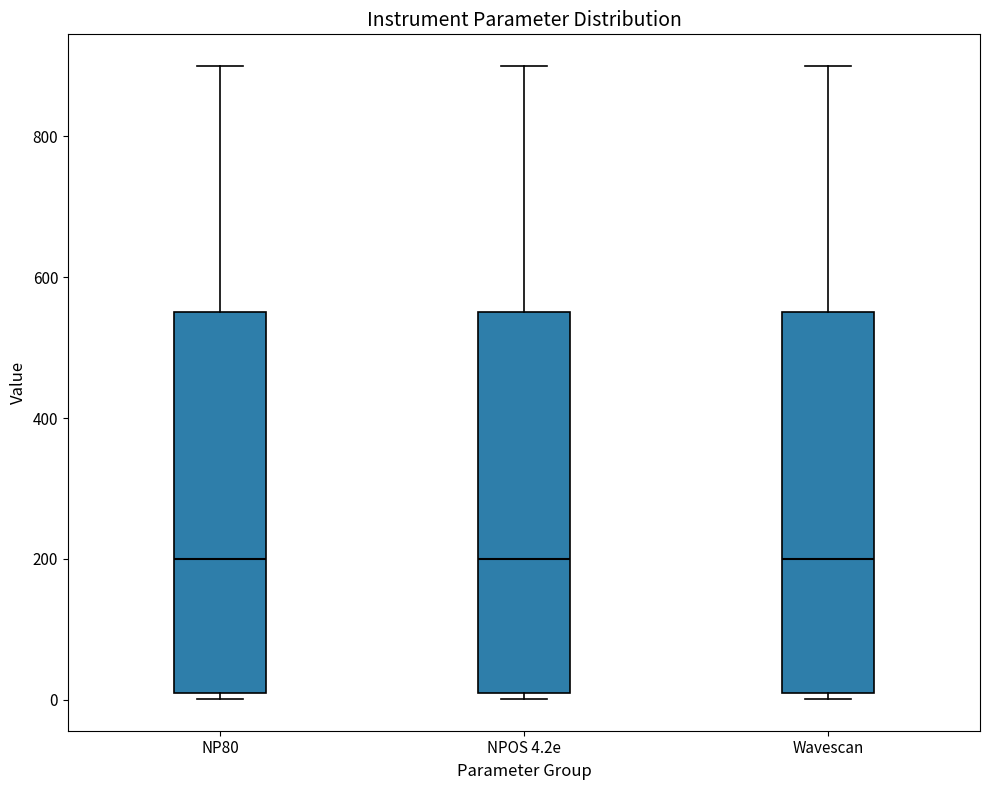

Reading left to right, transcribe this box plot: for each box, give where its median line is, the range the box spans, and where its two whiskers end, as read against the y-axis. The values are not printed on the chart, so give them approximately, as read against the axis.

NP80: median 200, box 20 to 560, whiskers 0 to 900
NPOS 4.2e: median 200, box 20 to 560, whiskers 0 to 900
Wavescan: median 200, box 20 to 560, whiskers 0 to 900